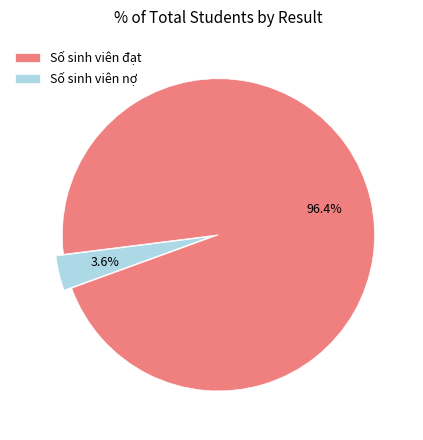

What percentage is NOT represented by Số sinh viên đạt?

3.6%